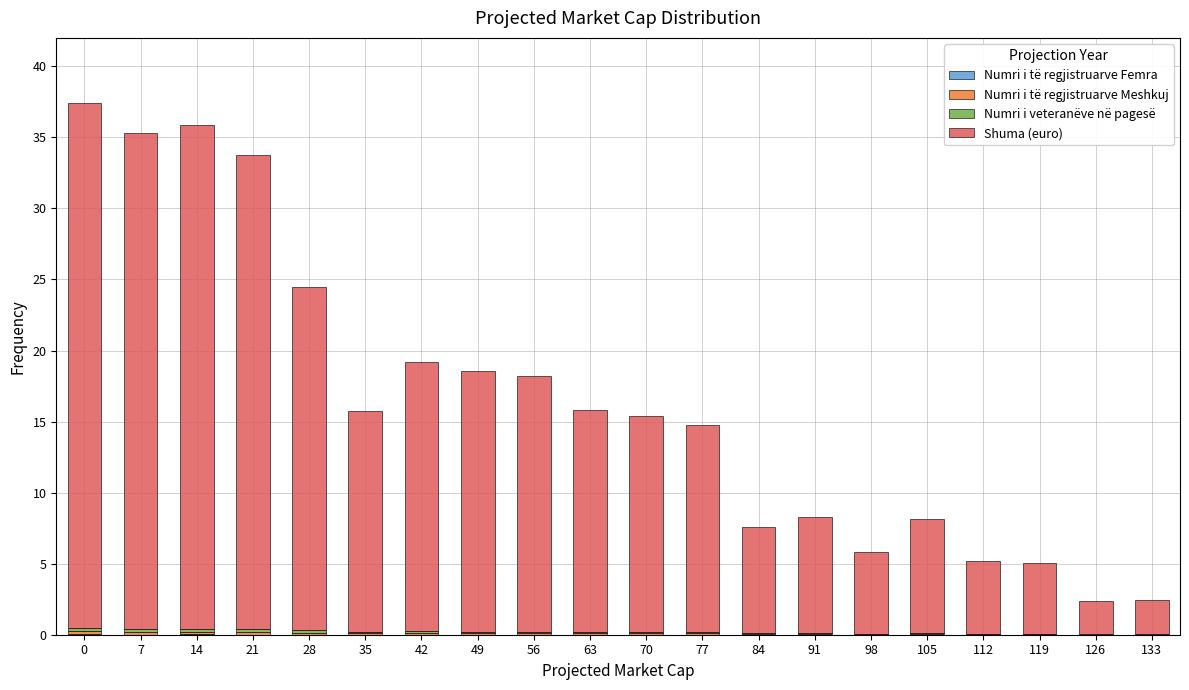

What is the sum of the Shuma (euro) values at 28 and 77?

38.8